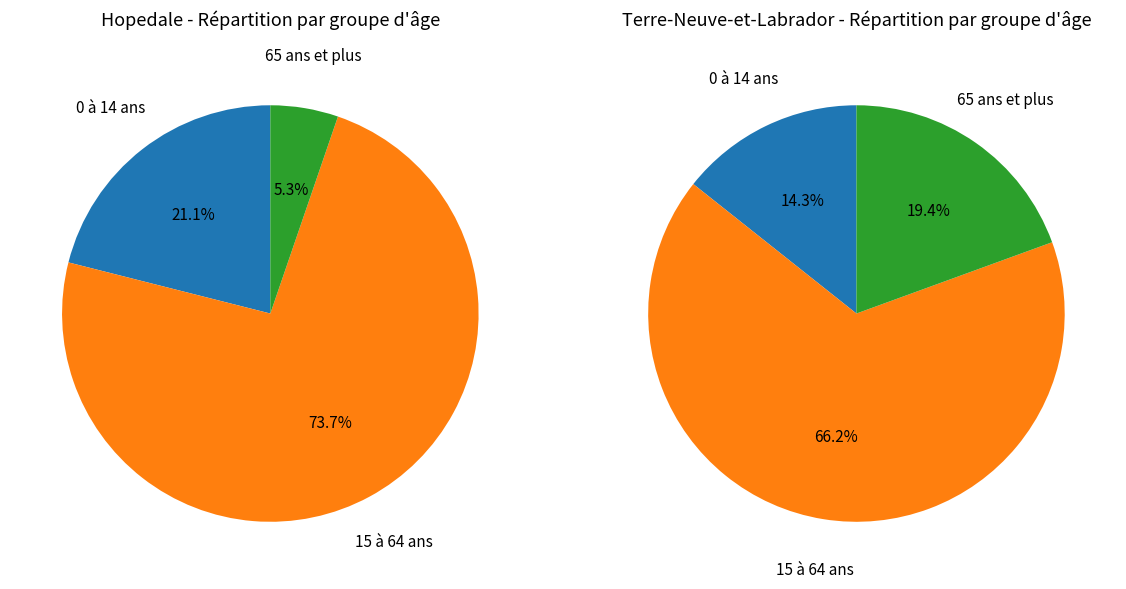

Is it true that 65 ans et plus is 1% of the pie?

False